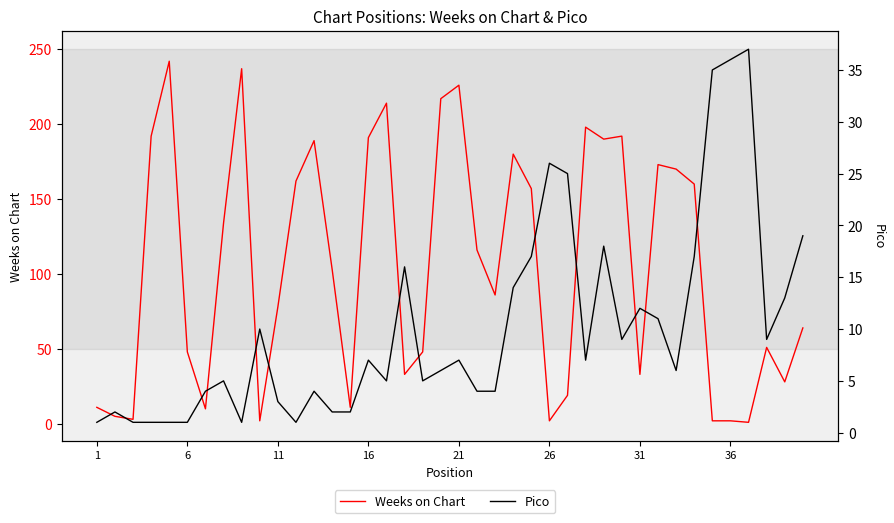

What is the minimum value shown in the chart?

1